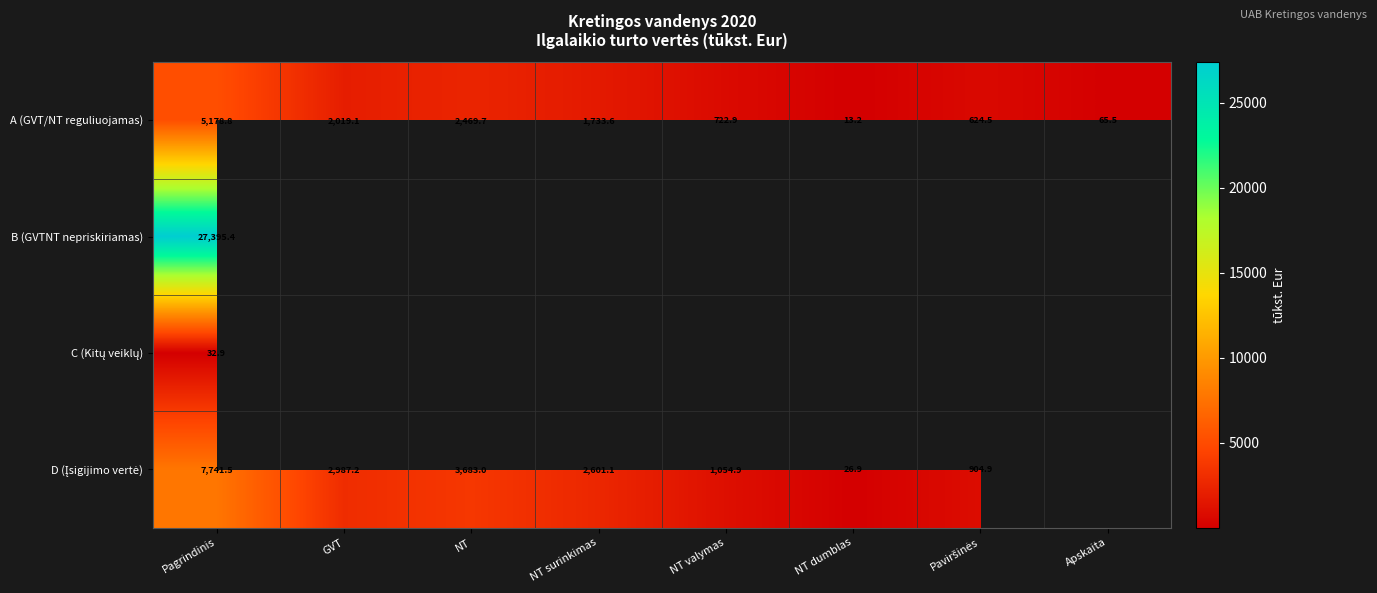

Which category has the lowest value across all series?

NT dumblas